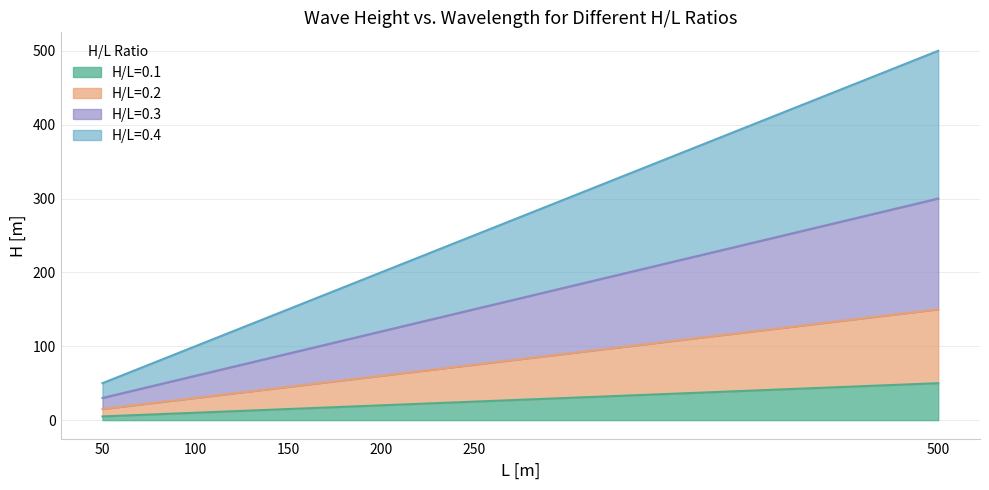

What are all the series names shown in the legend?

H/L=0.1, H/L=0.2, H/L=0.3, H/L=0.4